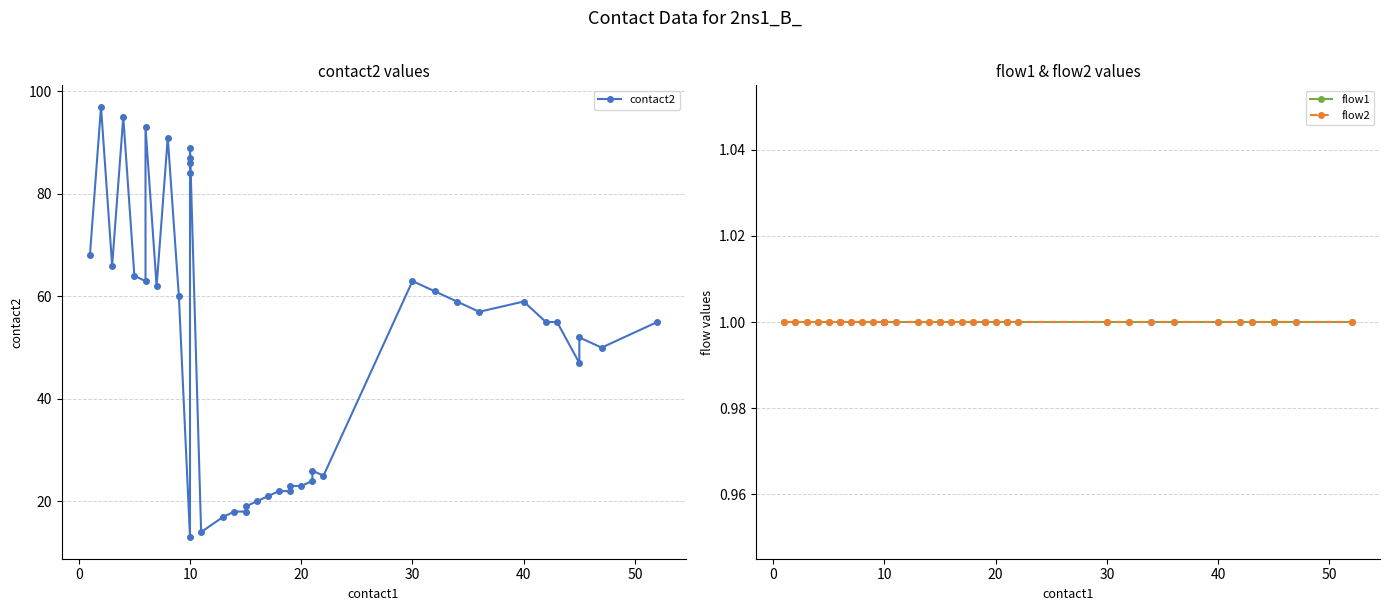

Is this an area chart (filled region under the line)?

No